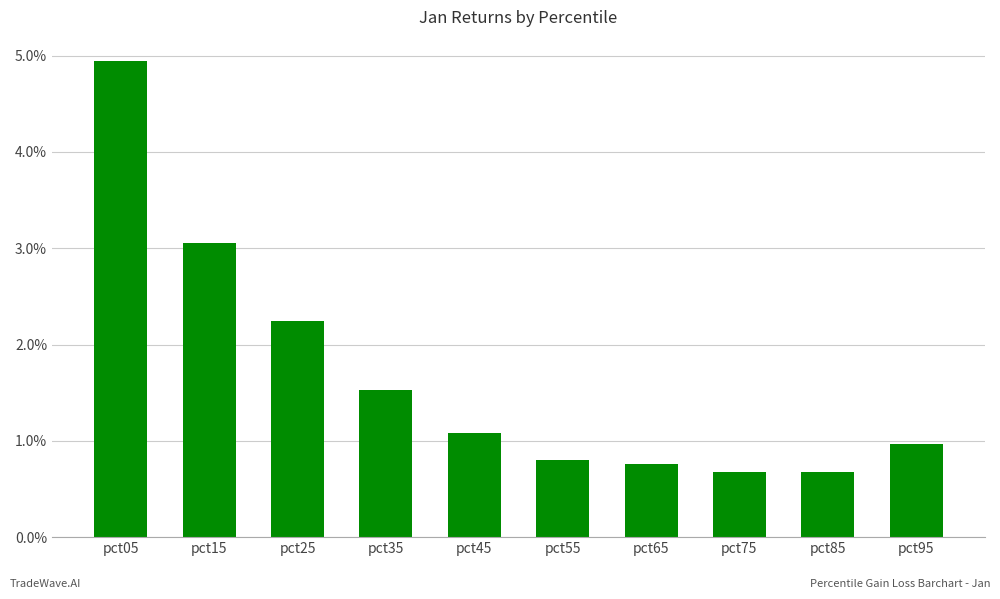

Reading left to right, list all the values displayed in this chart.

4.9	3.1	2.2	1.5	1.1	0.8	0.8	0.7	0.7	1.0